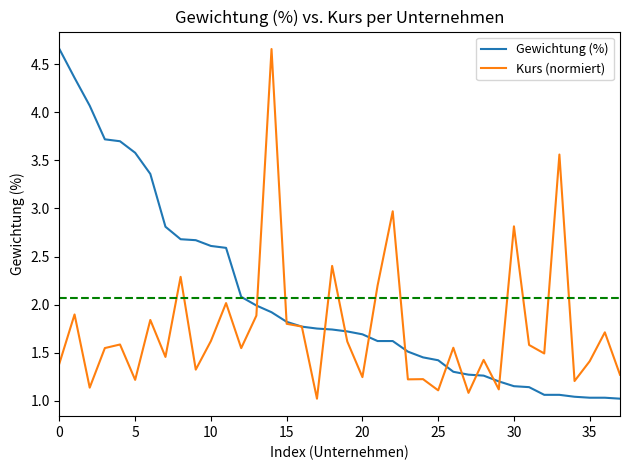

Which series has the largest total across all categories?

Gewichtung (%)